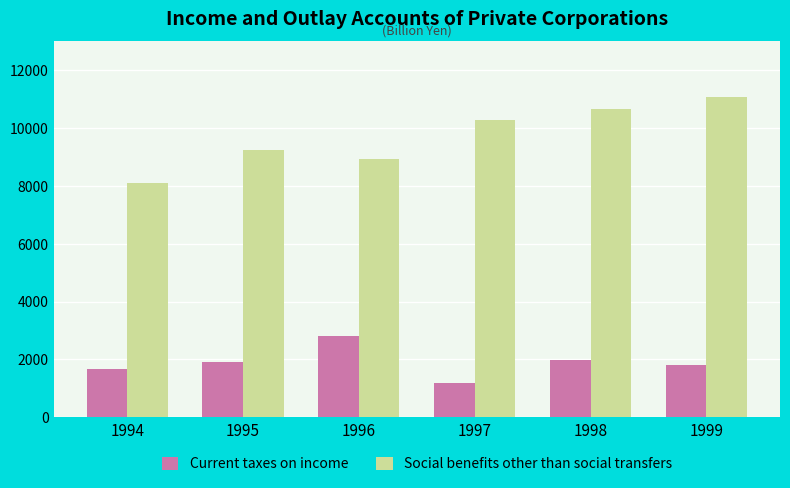

How many bars are there in total?

12